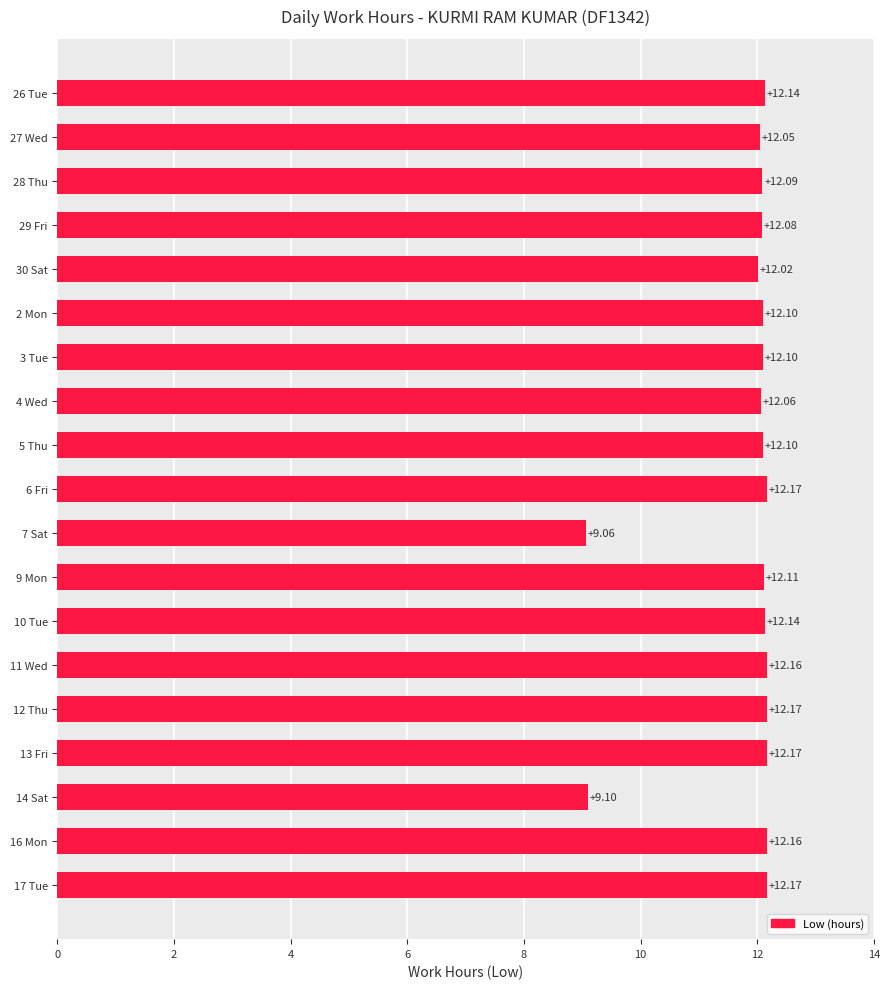

What is the difference between the maximum and minimum values?

3.1